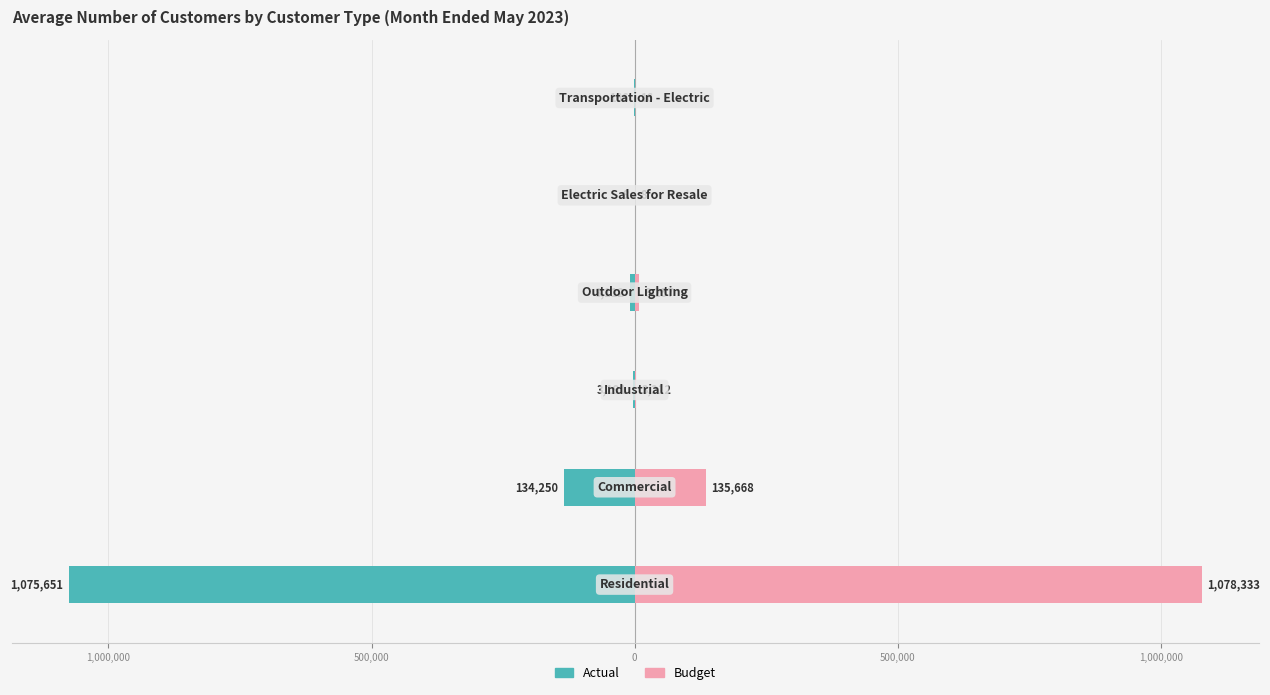

What is the difference between the highest and lowest values at 500,000?

6403